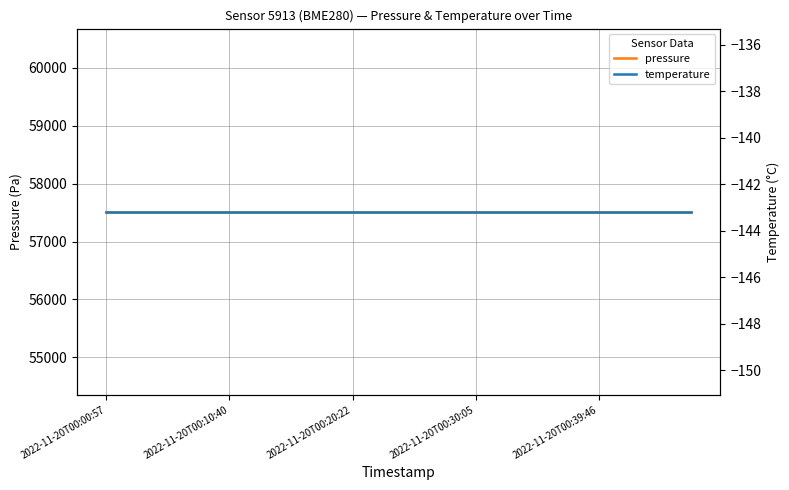

Rank the series at 5 from lowest to highest value.

temperature, pressure